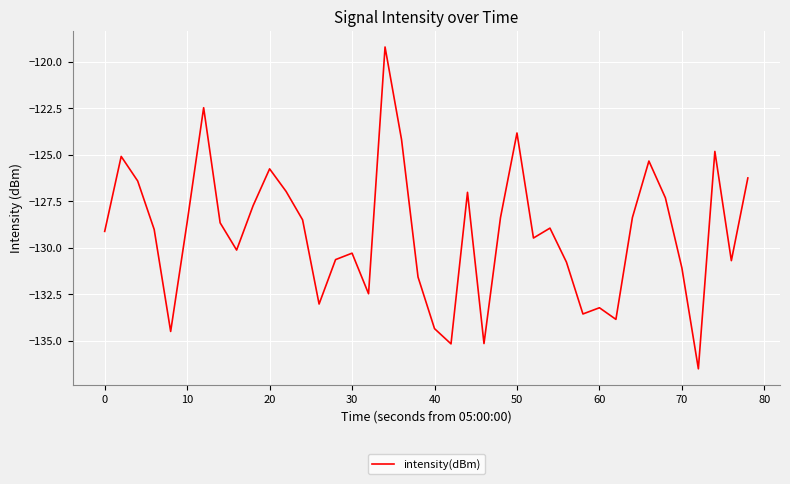

How many lines are shown in the chart?

1